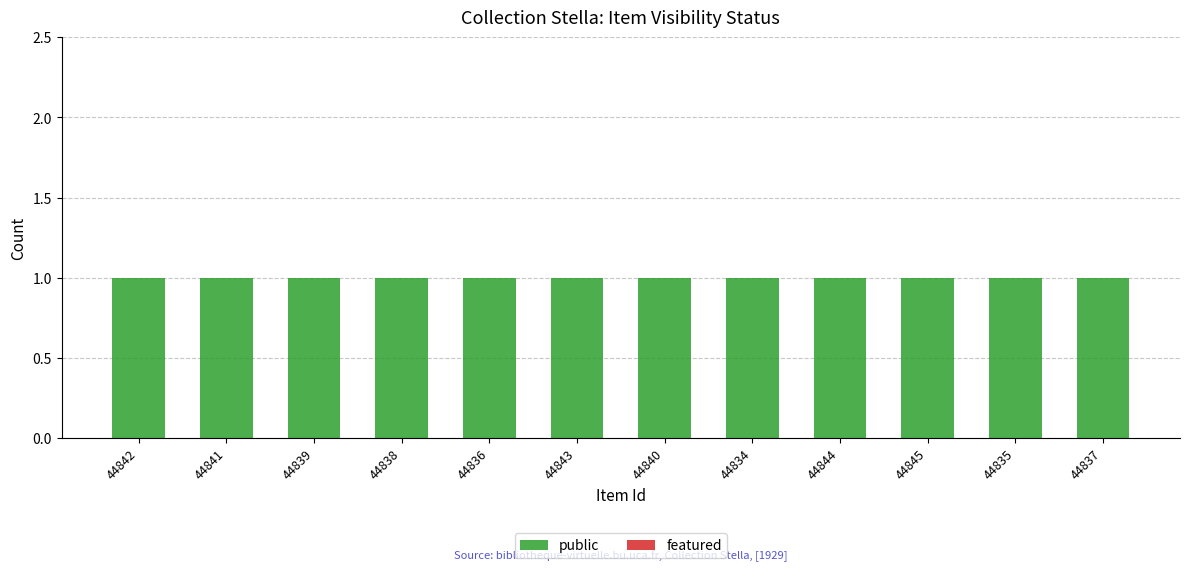

Reading left to right, list all the values displayed in this chart.

public: 44842=1	44841=1	44839=1	44838=1	44836=1	44843=1	44840=1	44834=1	44844=1	44845=1	44835=1	44837=1
featured: 44842=0	44841=0	44839=0	44838=0	44836=0	44843=0	44840=0	44834=0	44844=0	44845=0	44835=0	44837=0